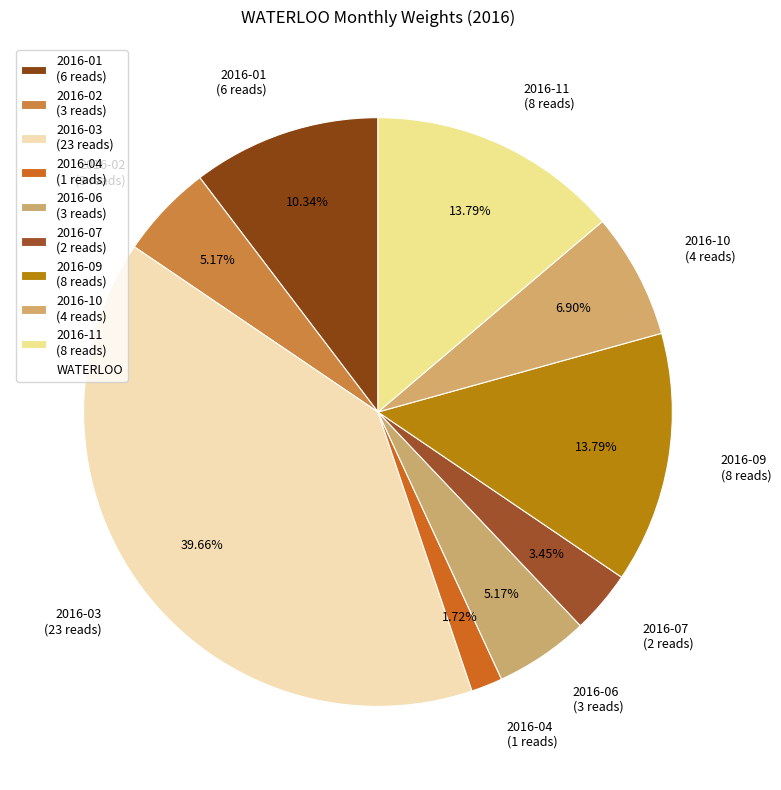

Which slice is the largest?

2016-03 (23 reads)